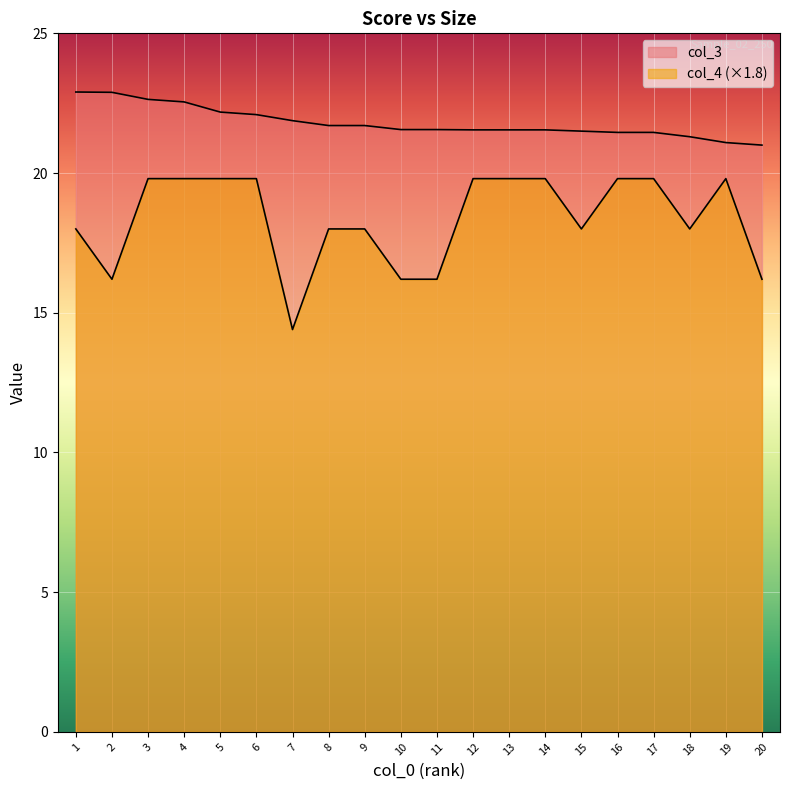

True or false: col_3 and col_4 intersect in this chart.

False